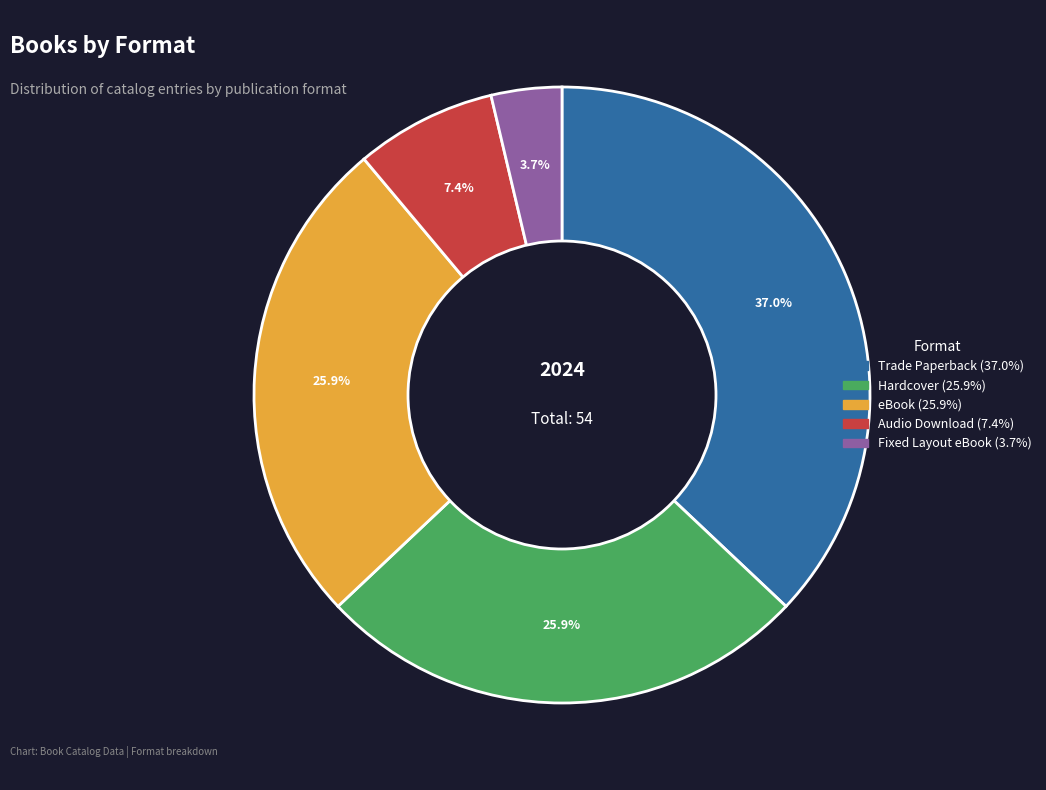

Combined, what portion of the pie is eBook and Trade Paperback?

63.0%